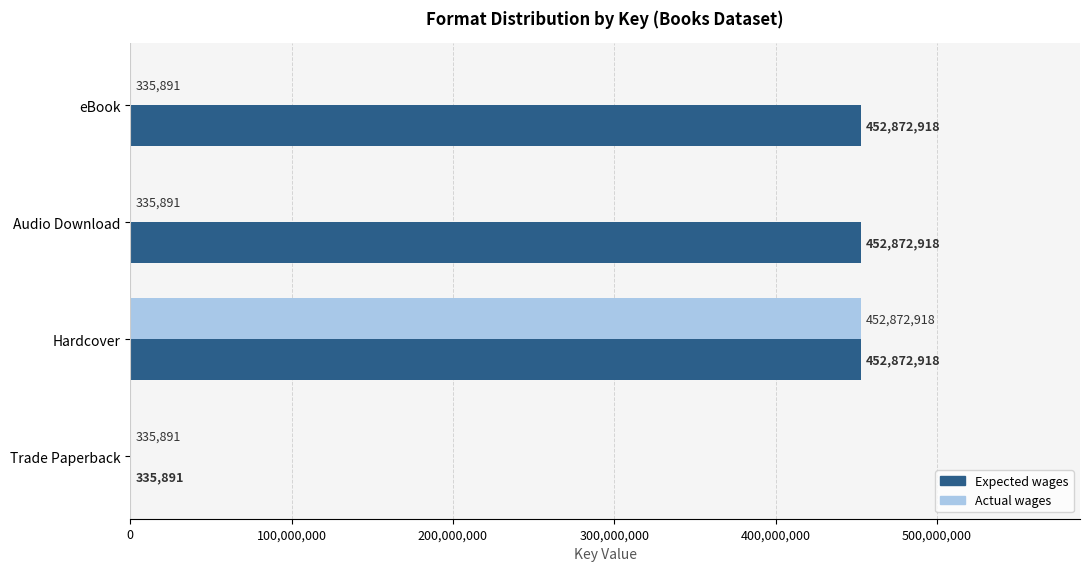

What is the total value across all series at Trade Paperback?

671782